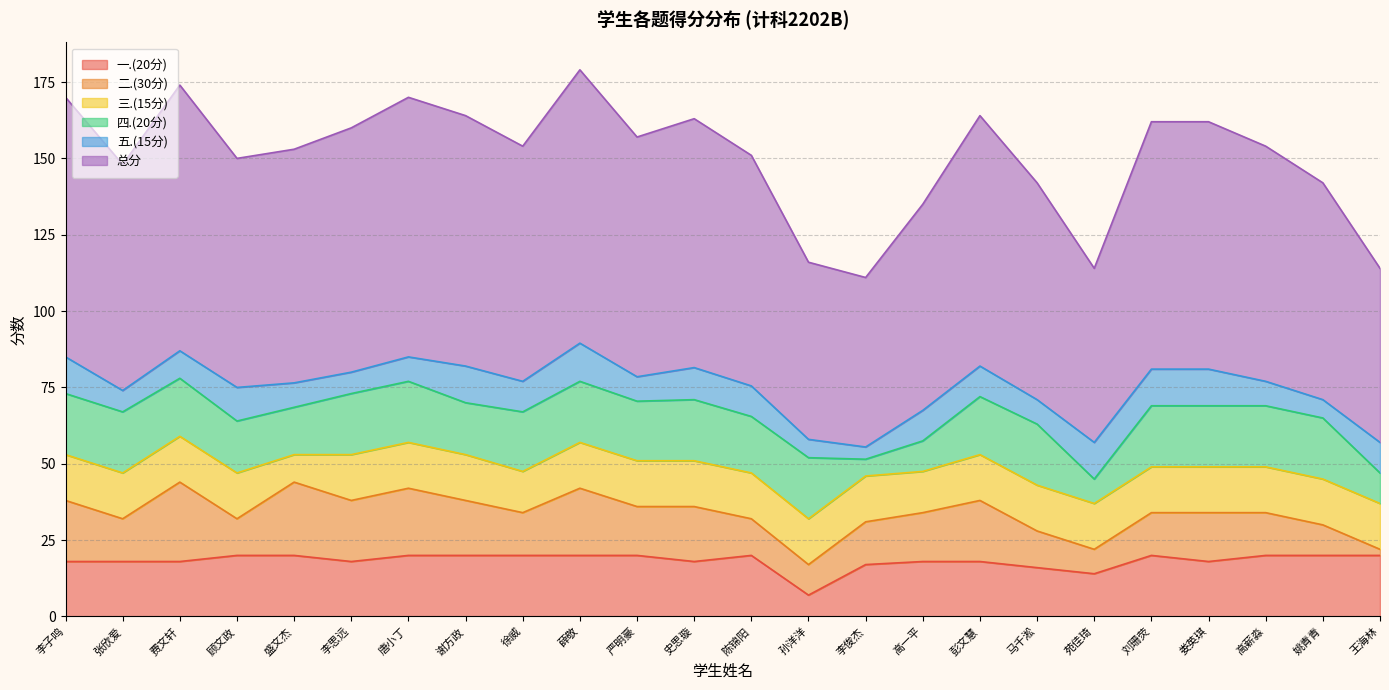

Which category has the lowest value across all series?

王海林